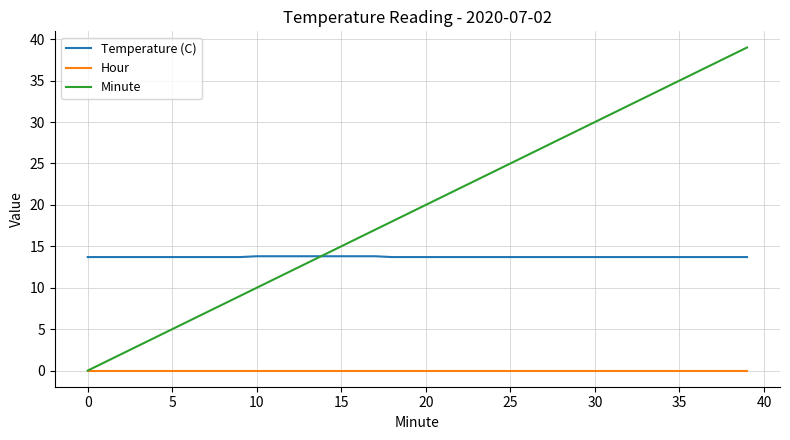

Rank the series by their maximum value, from highest to lowest.

Minute, Temperature (C), Hour